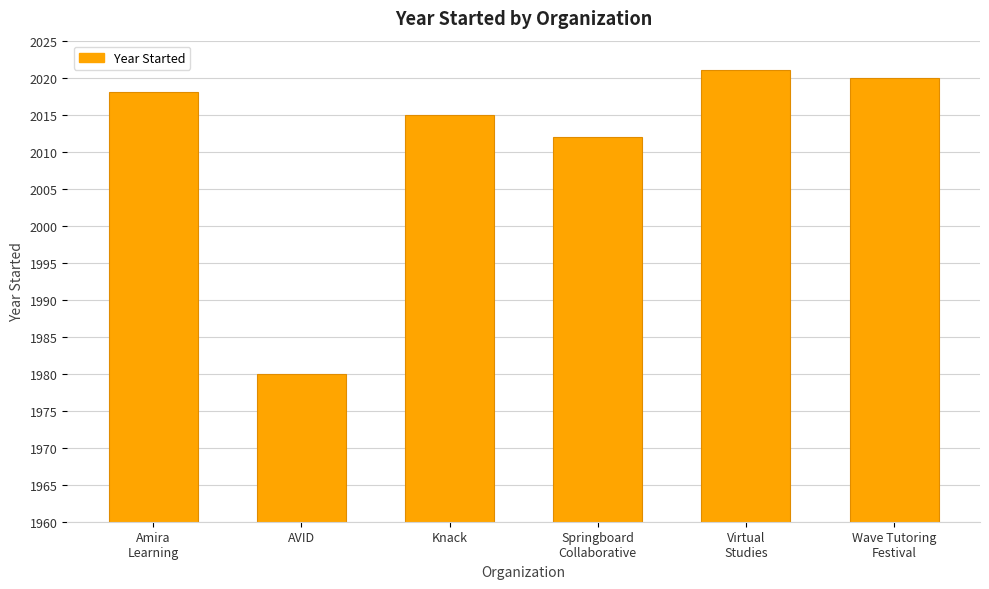

What is the difference between the second highest and second lowest values?

8